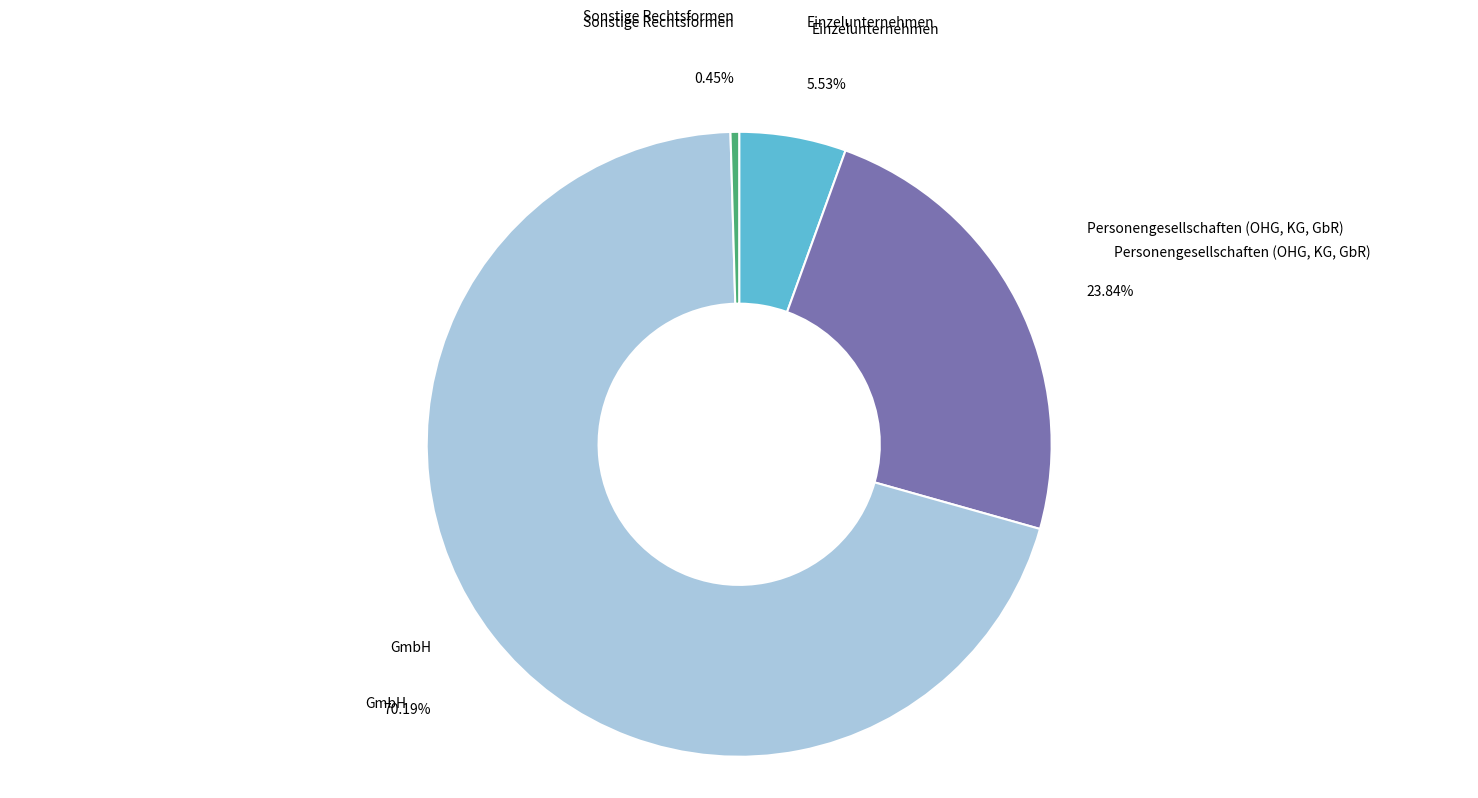

What percentage is the Personengesellschaften (OHG, KG, GbR) slice, to the nearest percent?

24%